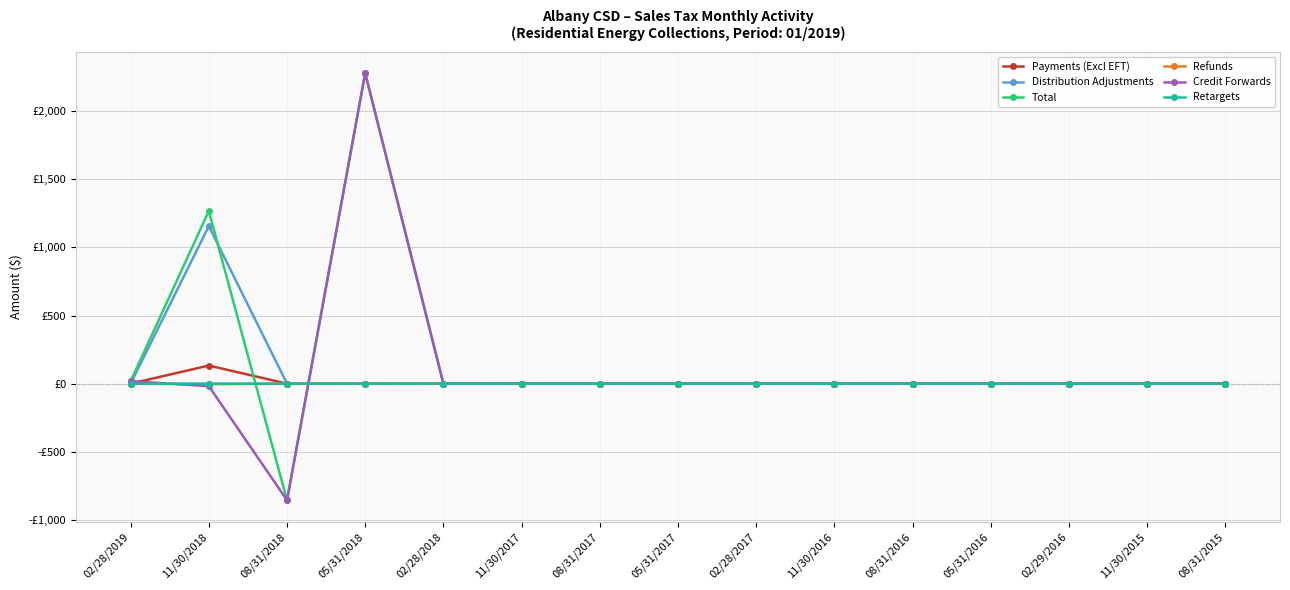

Rank the series by their maximum value, from highest to lowest.

Total, Credit Forwards, Distribution Adjustments, Payments (Excl EFT), Retargets, Refunds